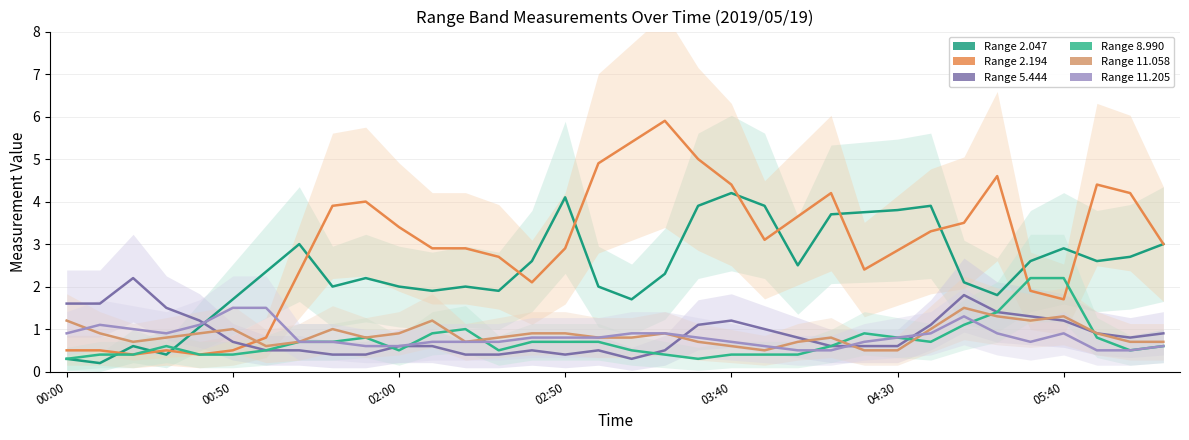

Is it true that 11.058 equals 1.3 at 05:40?

True